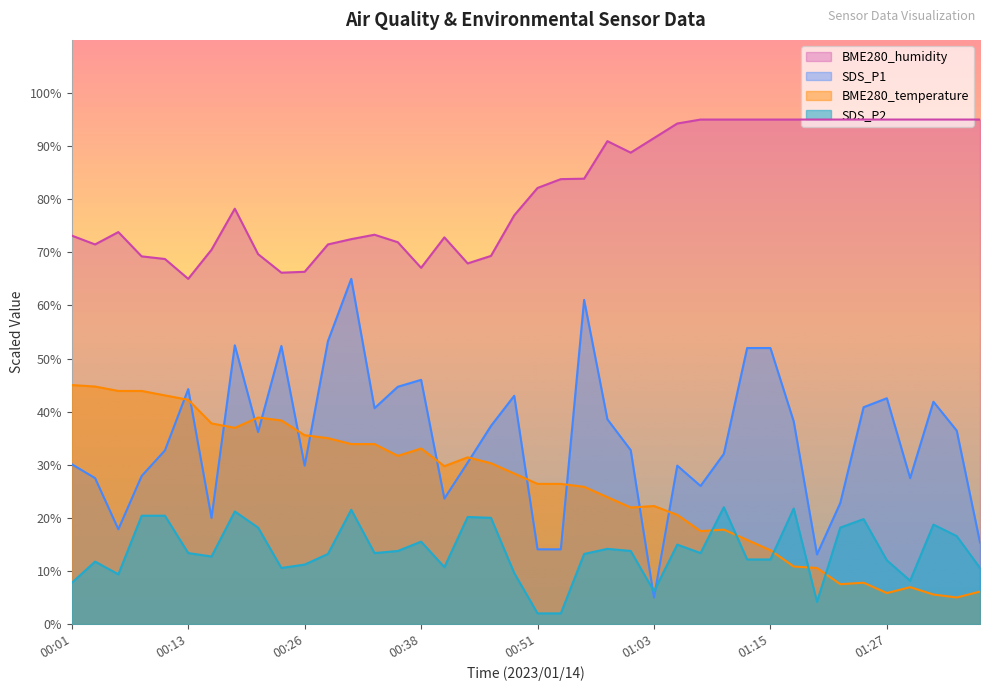

What is the difference between the maximum and minimum values in the BME280_temperature series?

40.0